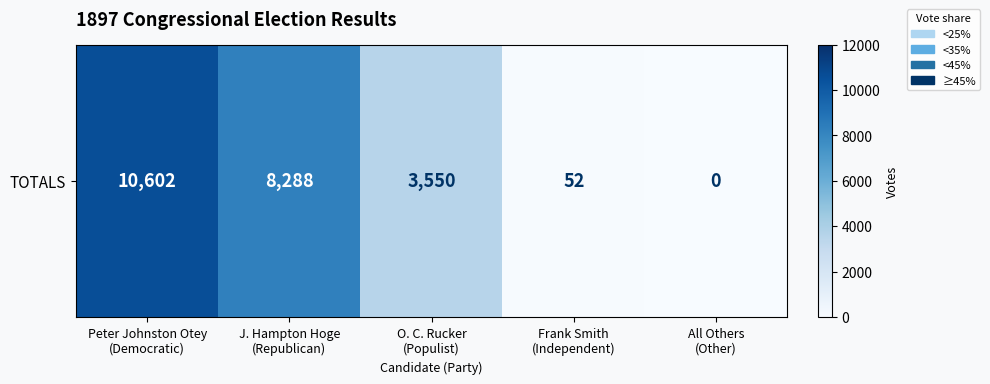

How many positive values are there?

4